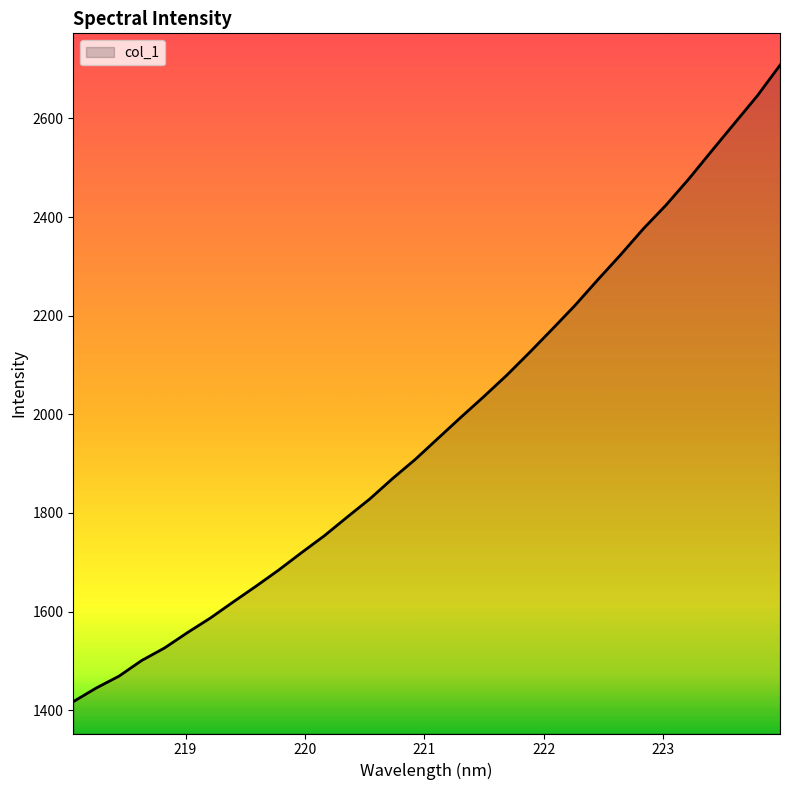

What is the difference between the maximum and minimum values?

1290.5